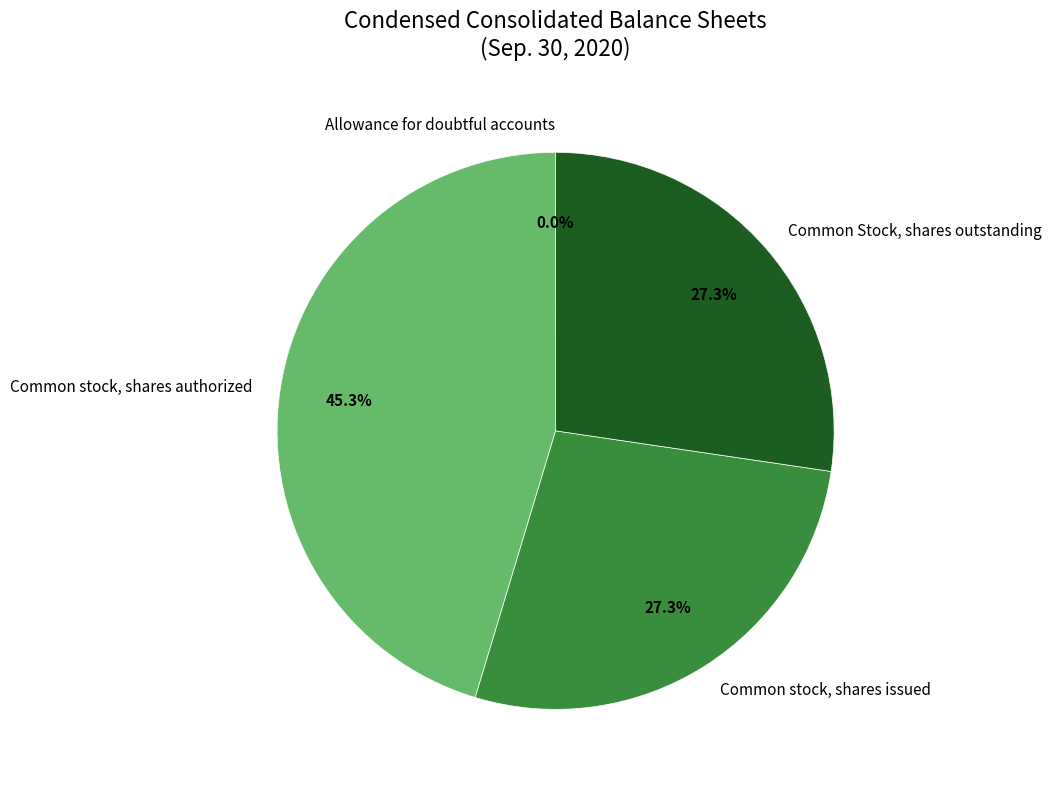

What is the total percentage of Common stock, shares issued and Common stock, shares authorized?

72.7%